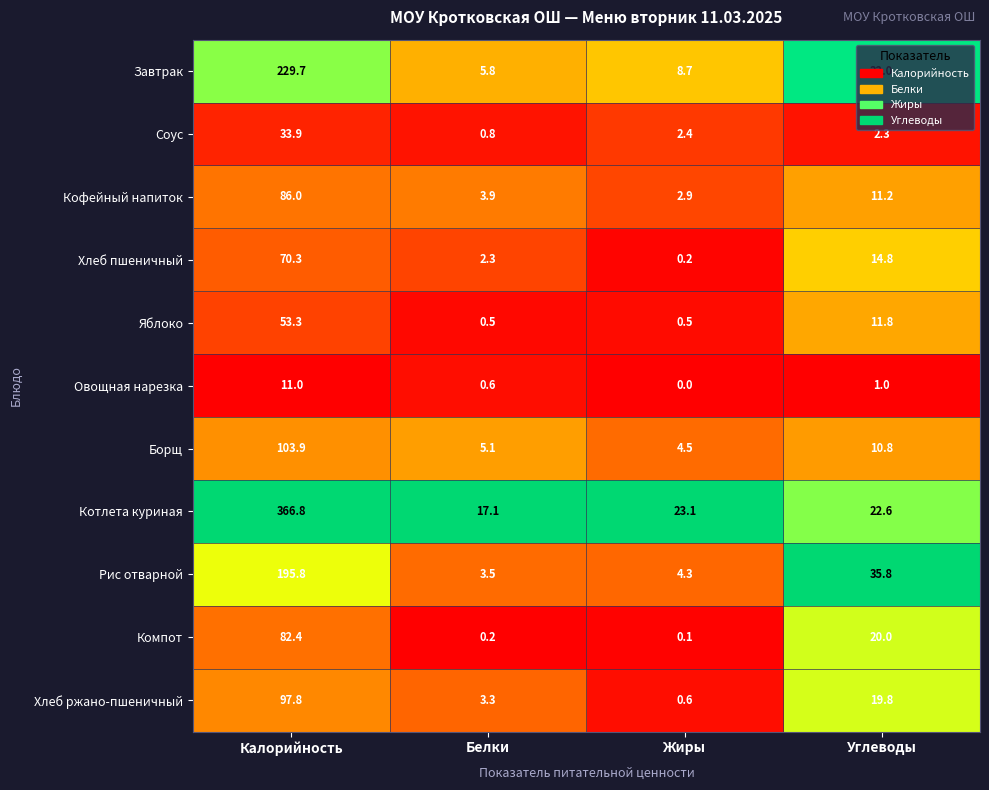

At which label does Соус first exceed 2?

Калорийность